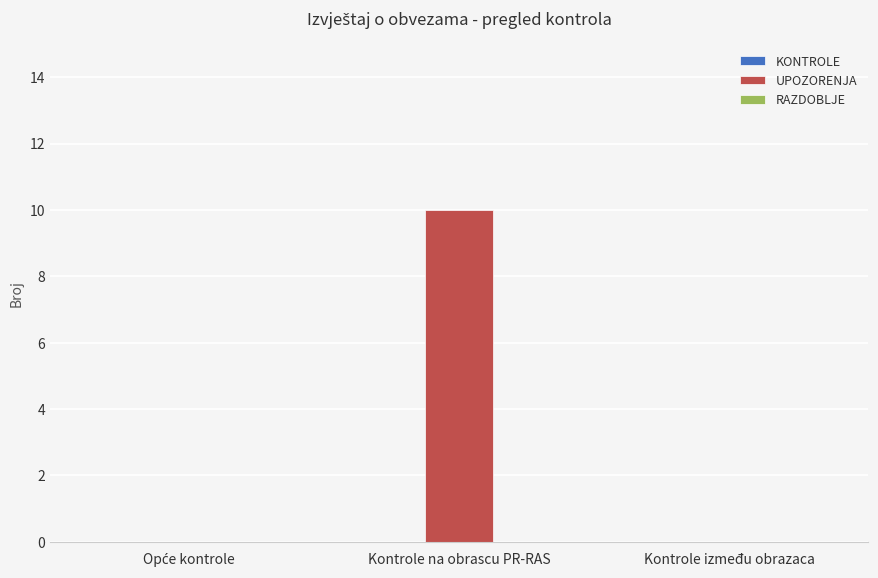

What is the sum of all values?

10